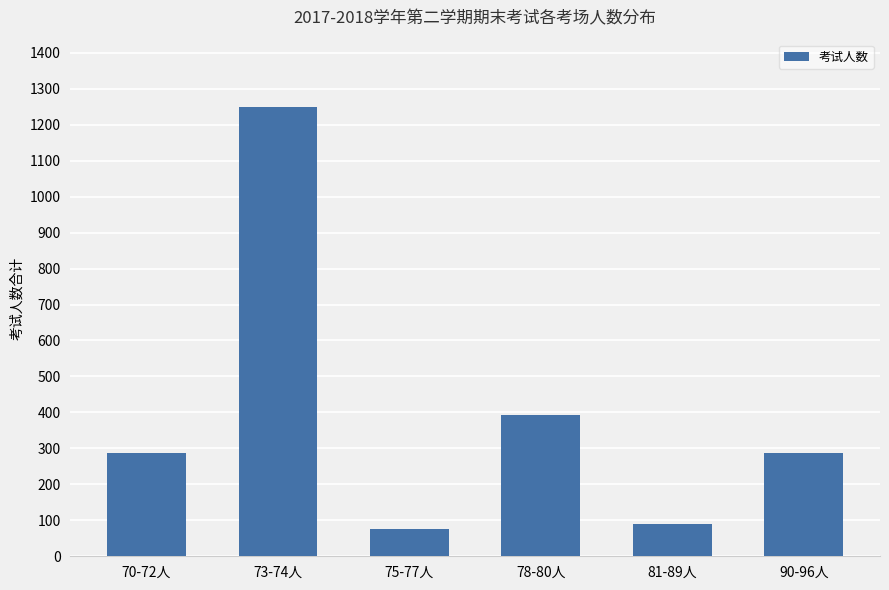

What is the sum of all values?

2382